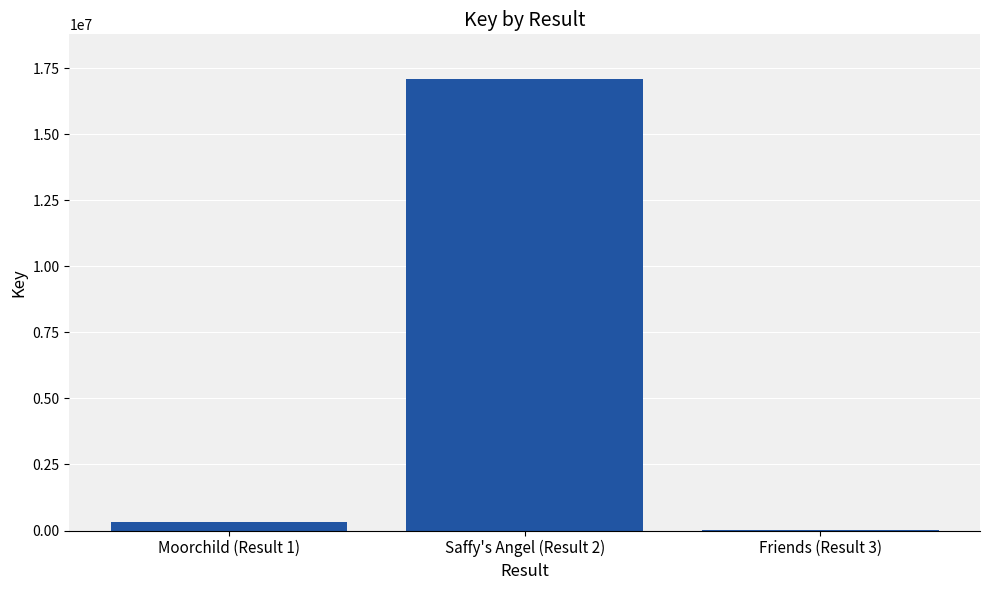

Are the bars horizontal?

No